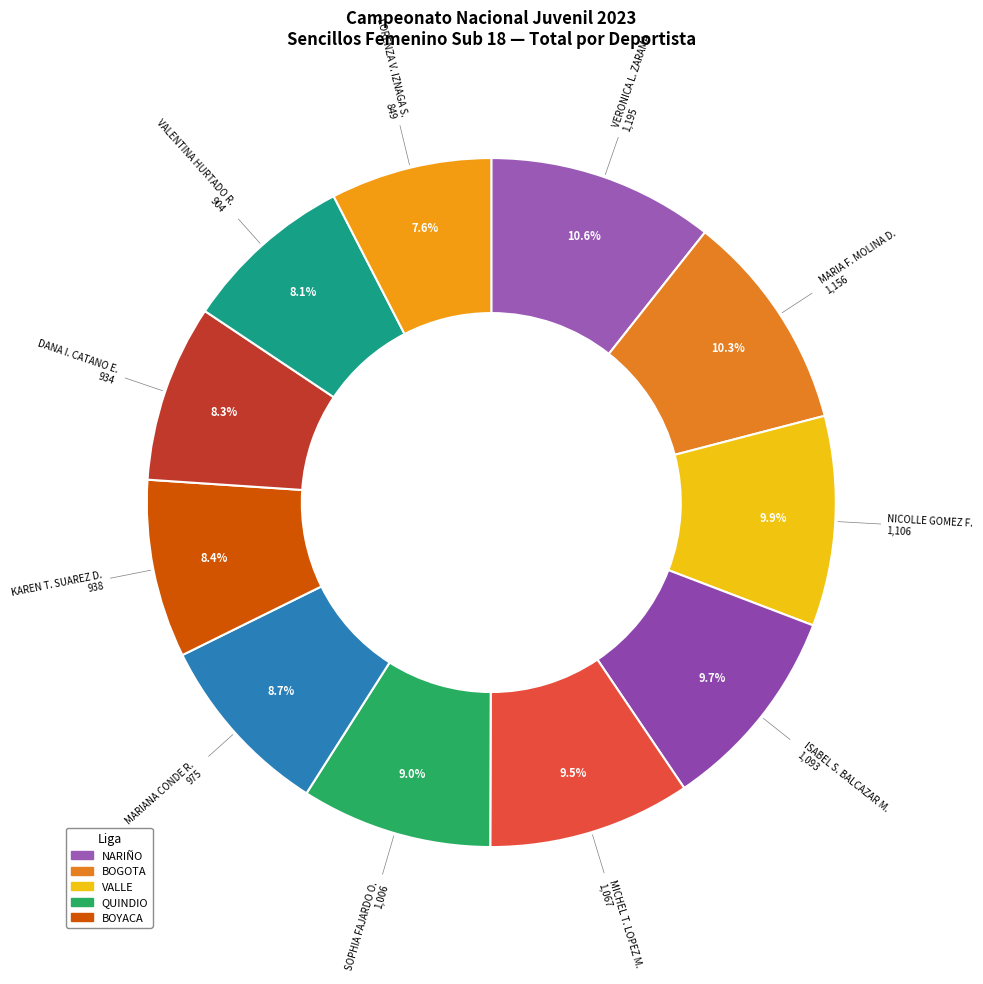

To the nearest percent, what is the difference between the largest and smallest slice percentages?

3%